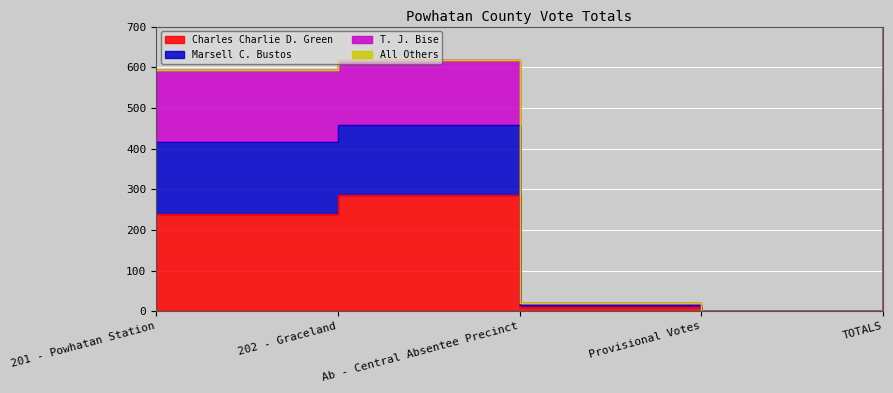

True or false: Marsell C. Bustos and Charles Charlie D. Green intersect in this chart.

False